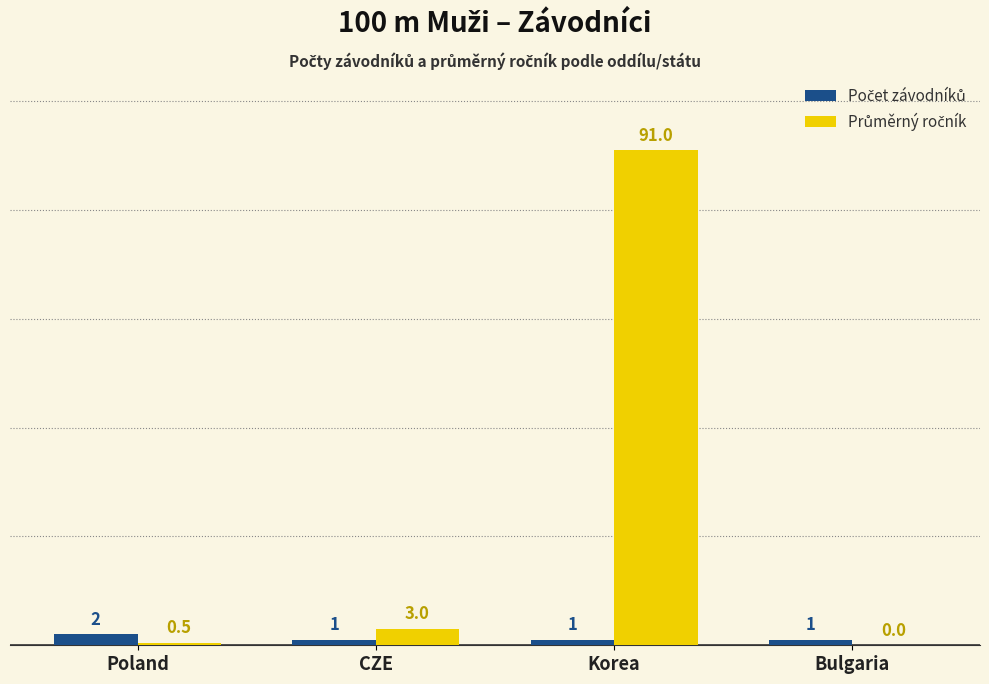

How many categories are shown in the chart?

4